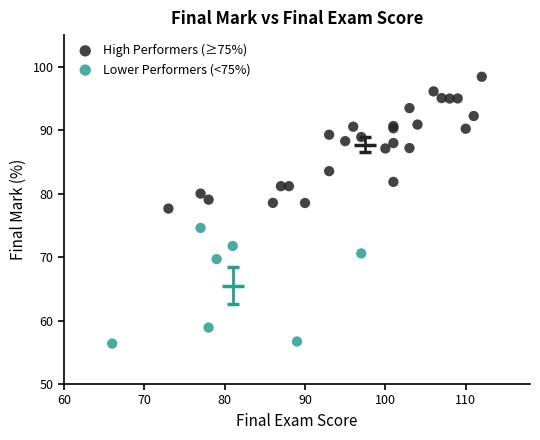

Which series reaches the maximum Y coordinate?

High Performers (≥75%)